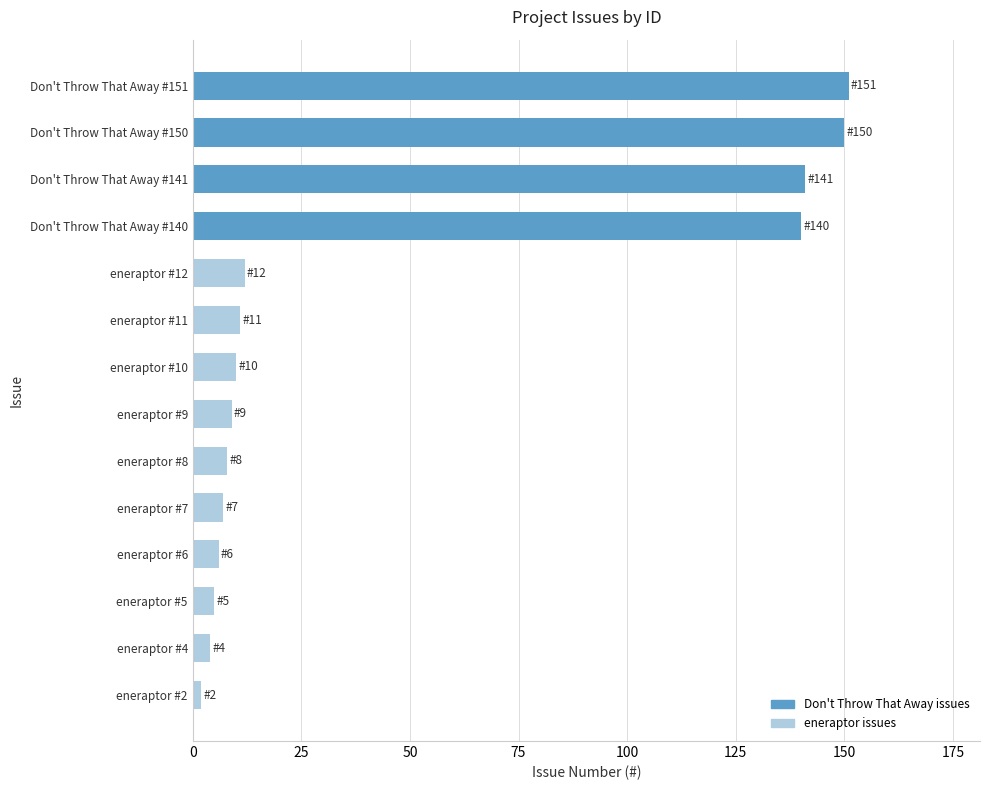

Approximately how many times larger is the value at Don't Throw That Away #151 compared to eneraptor #6?

25.2